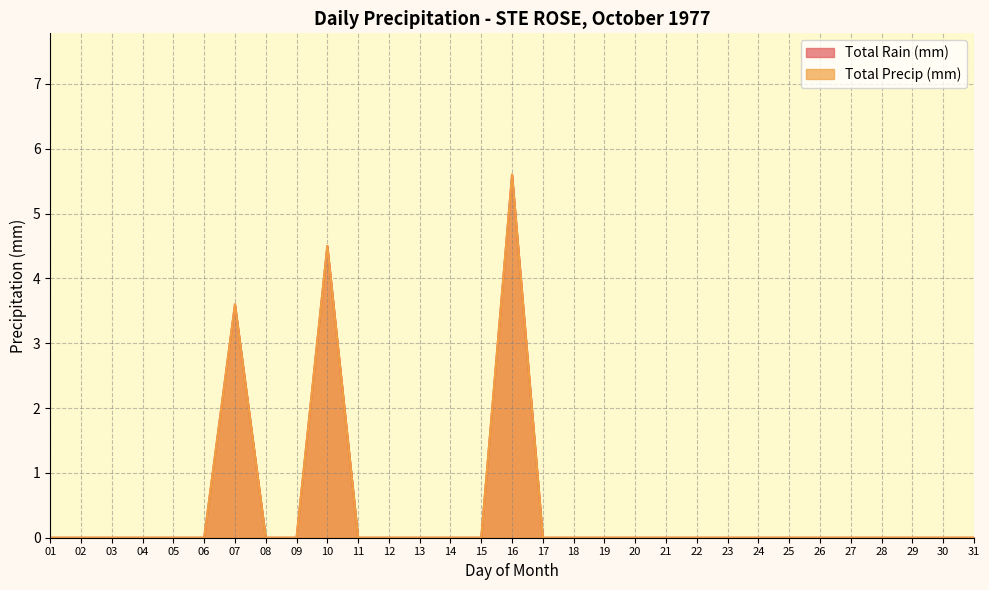

Which has a higher value, 29 or 19?

29